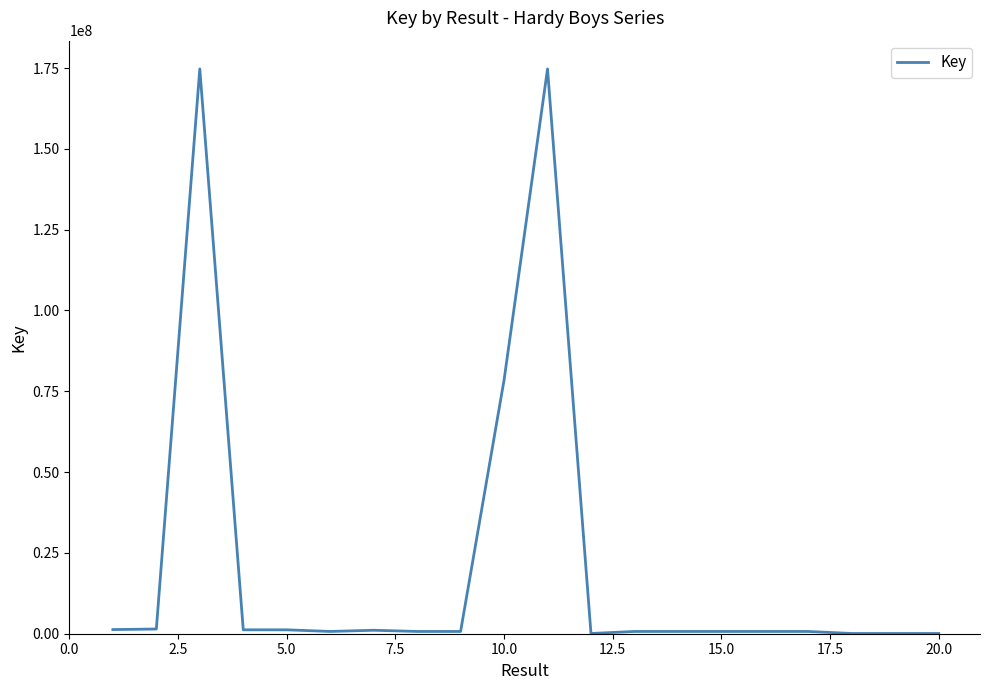

What is the sum of all values?

440076354